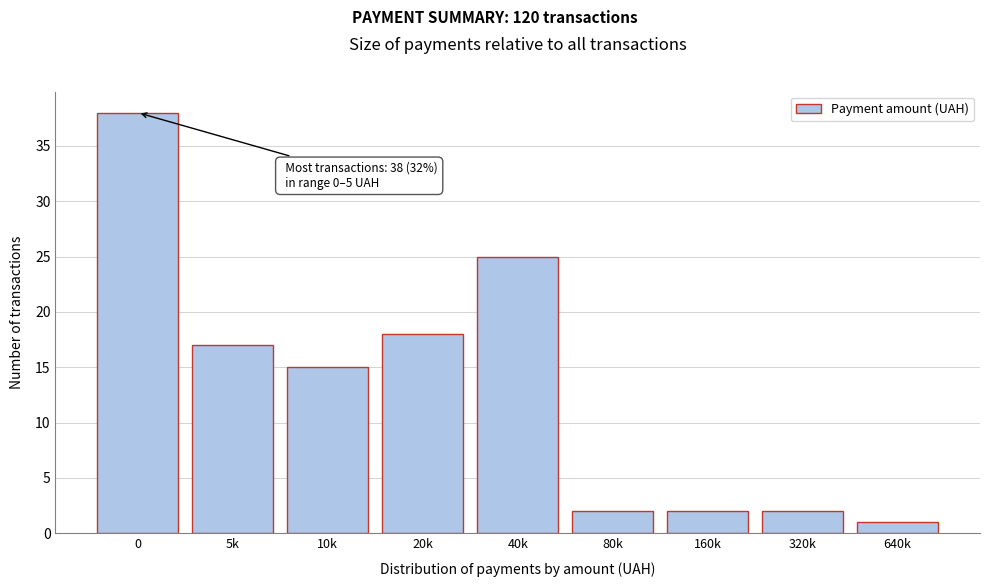

Reading right to left, what are all the values shown in this chart?

1	2	2	2	25	18	15	17	38